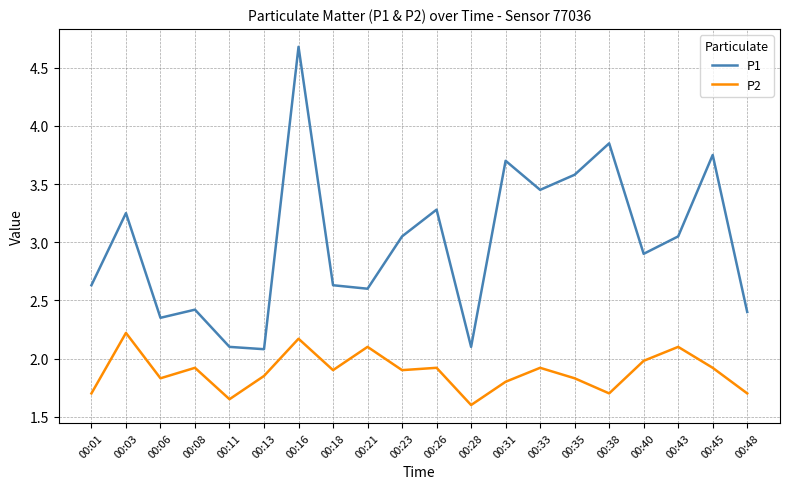

True or false: P1 and P2 cross at least once.

False